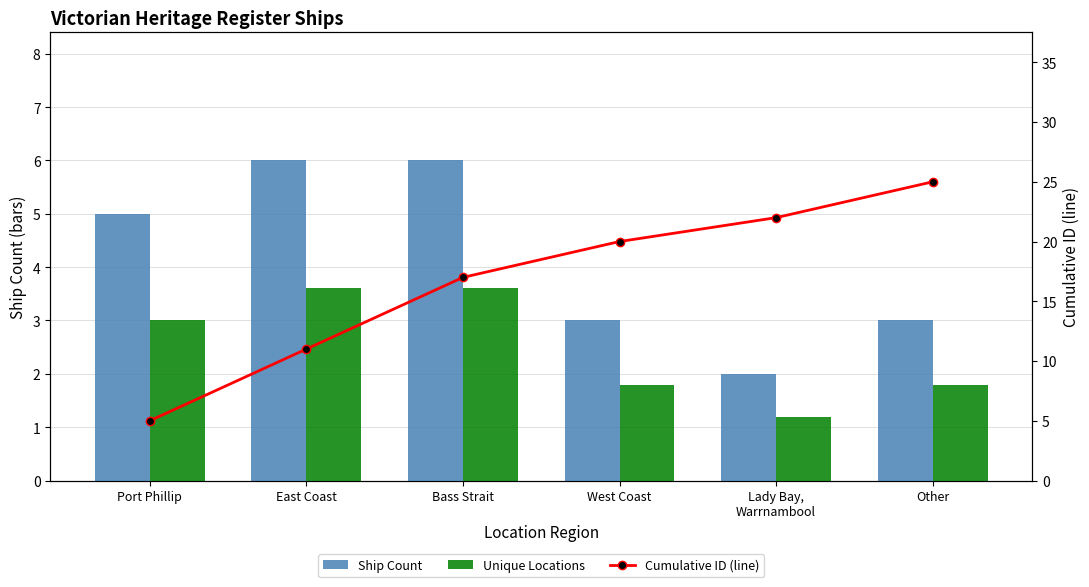

Rank the series at Other from lowest to highest value.

Unique Locations, Ship Count, Cumulative ID (line)